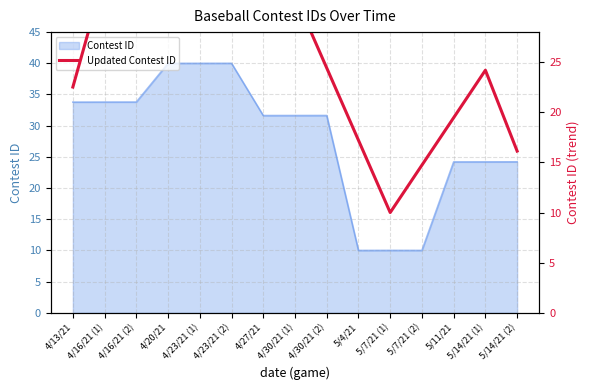

Rank the categories by value from highest to lowest.

4/23/21 (1), 4/20/21, 4/23/21 (2), 4/16/21 (2), 4/27/21, 4/16/21 (1), 4/30/21 (1), 4/30/21 (2), 5/14/21 (1), 4/13/21, 5/11/21, 5/4/21, 5/14/21 (2), 5/7/21 (2), 5/7/21 (1)